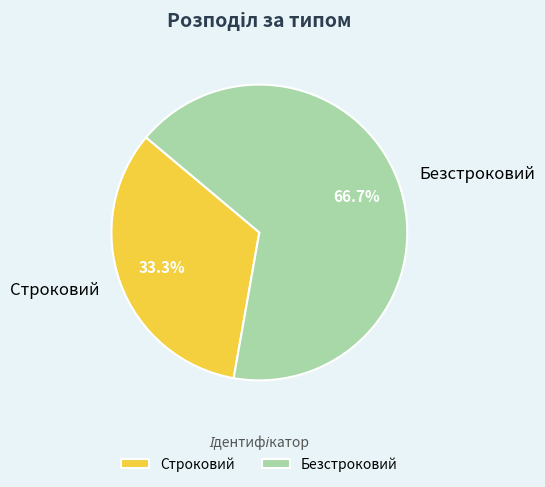

Which slice is the largest?

Безстроковий